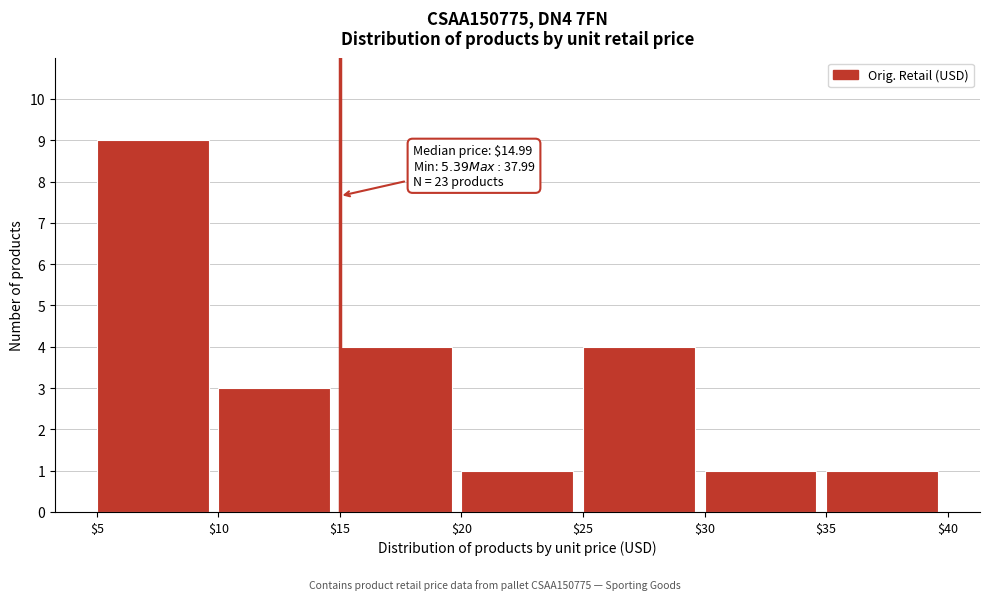

Which range on the x-axis has the tallest bar?

$5 to $10